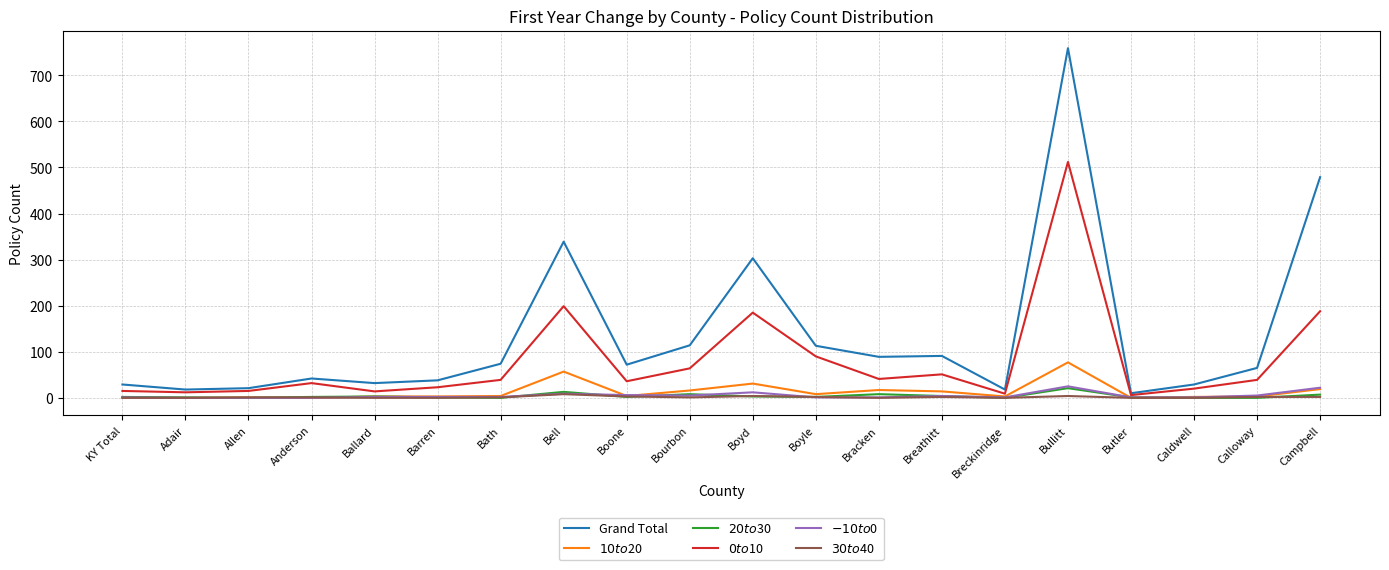

Is it true that $30 to $40 equals 0 at KY Total?

True